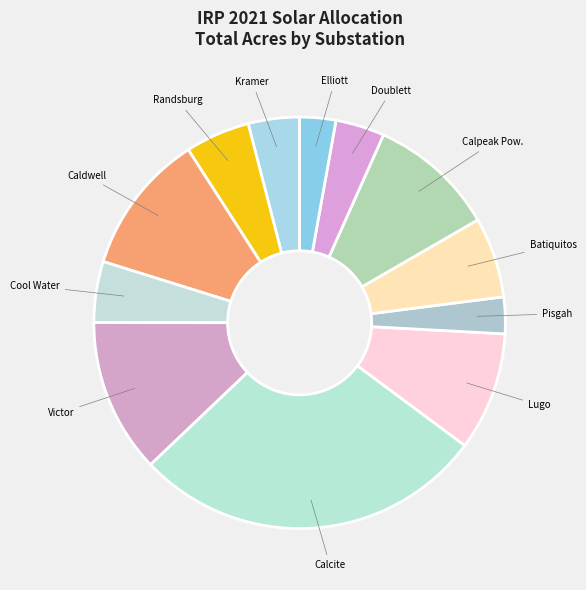

Count the number of slices in the pie.

12